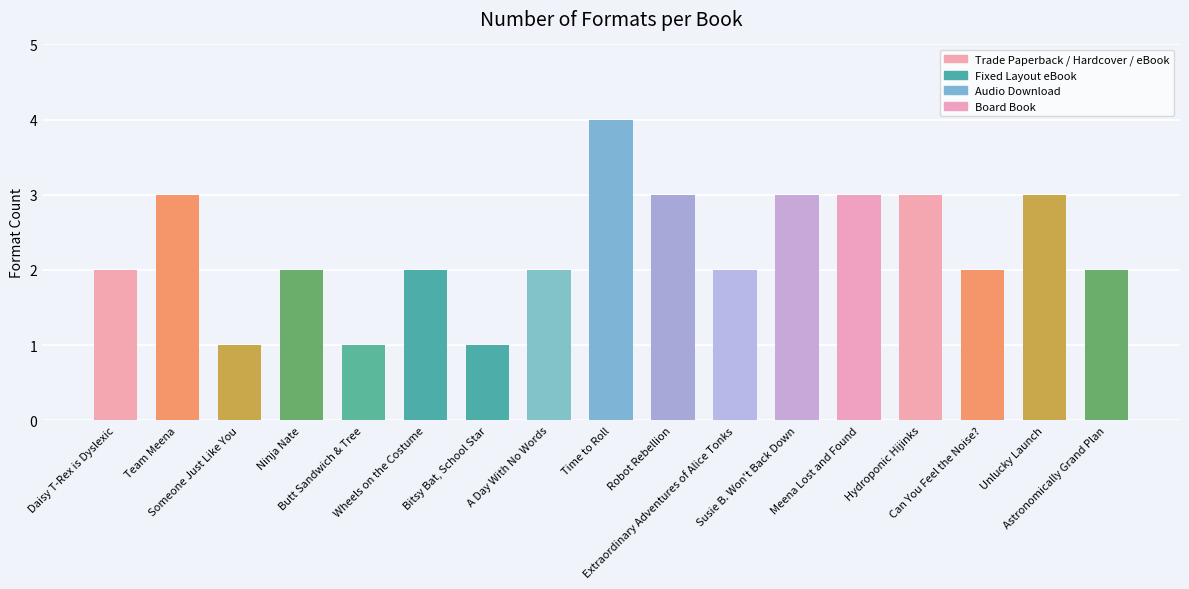

What is the difference between the maximum and second lowest values?

3